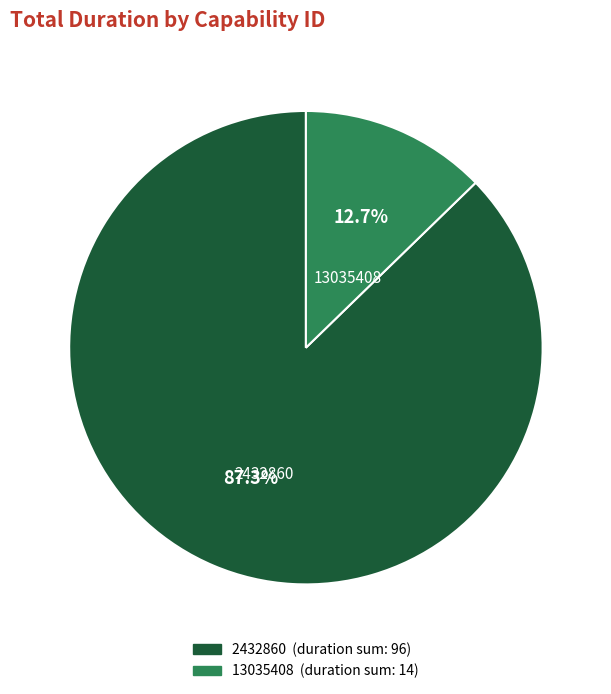

Is there any slice that represents more than half of the pie?

Yes